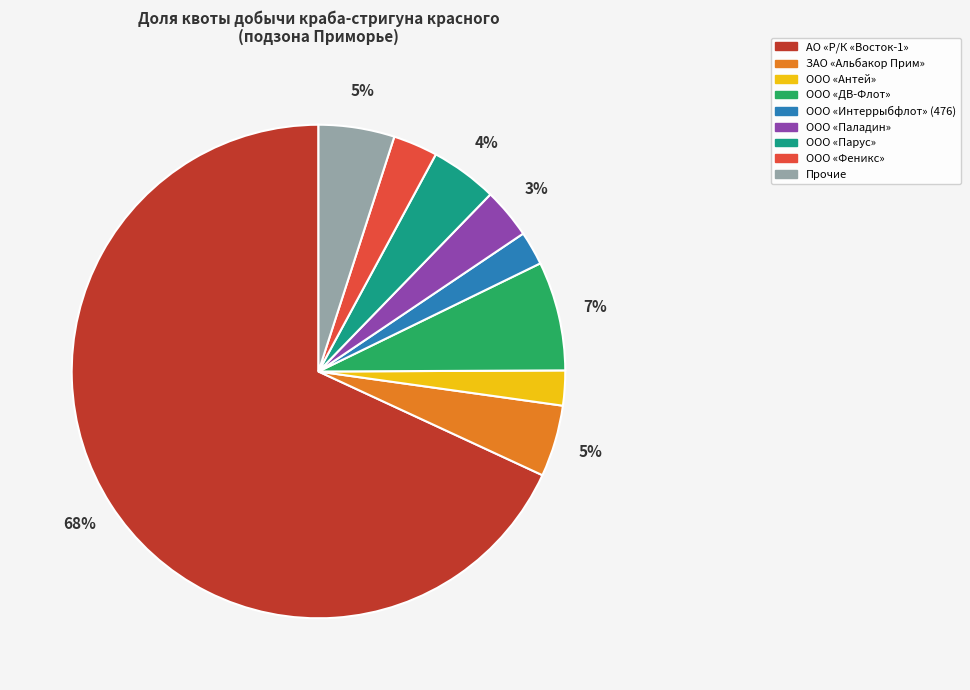

Which slice represents more than half of the pie?

АО «Р/К «Восток-1»